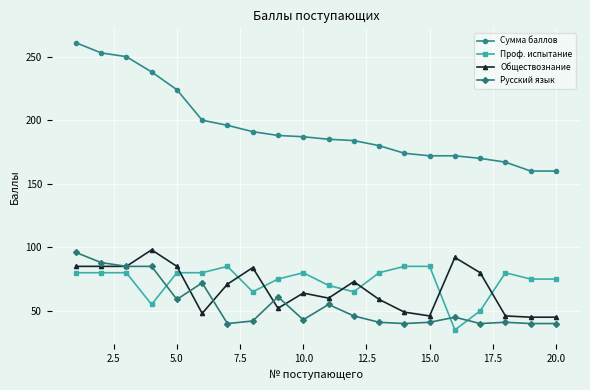

Which series has the largest total across all categories?

Сумма баллов